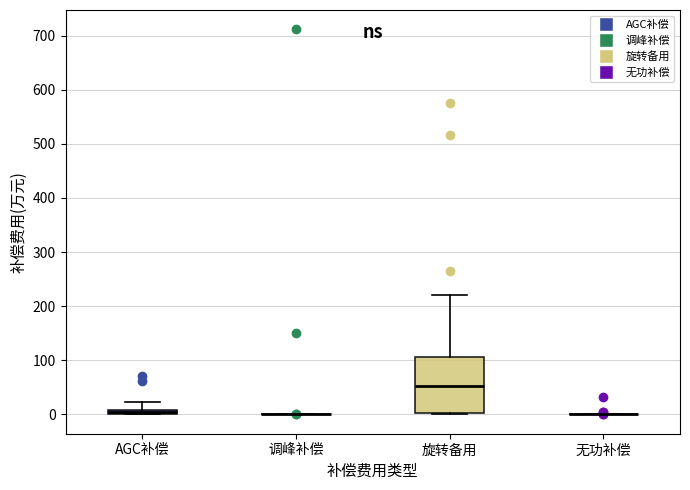

Where is the lower edge of the box for 旋转备用 on the y-axis? The values are not printed on the chart, so give them approximately, as read against the axis.

0